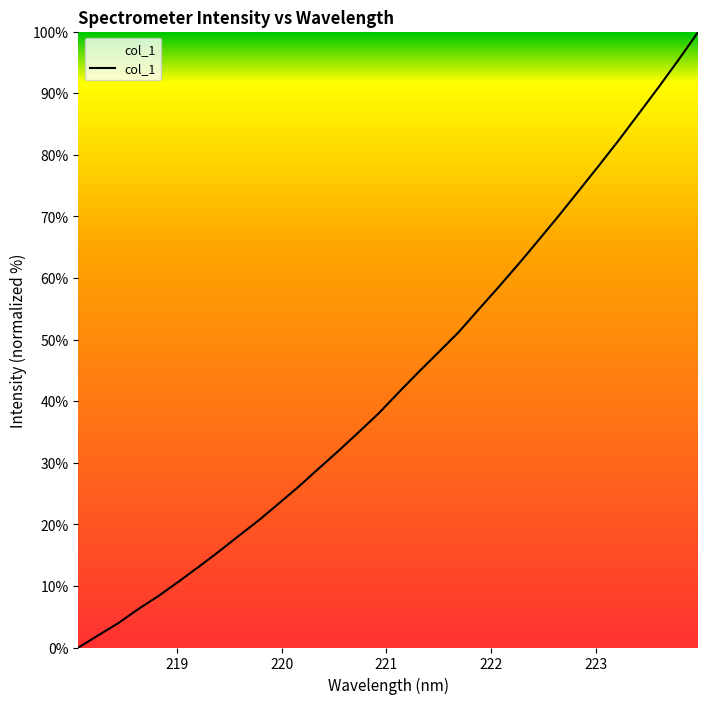

What is the difference between the maximum and minimum values?

100.0